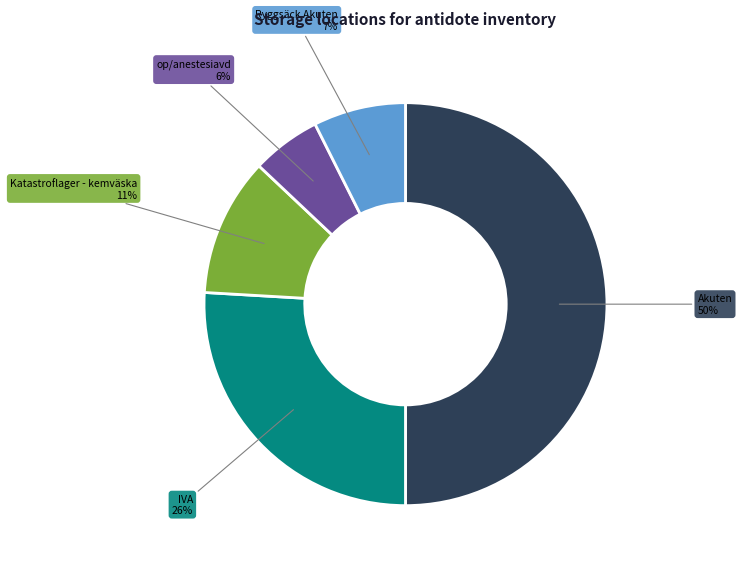

To the nearest percent, what is the average slice percentage?

20%